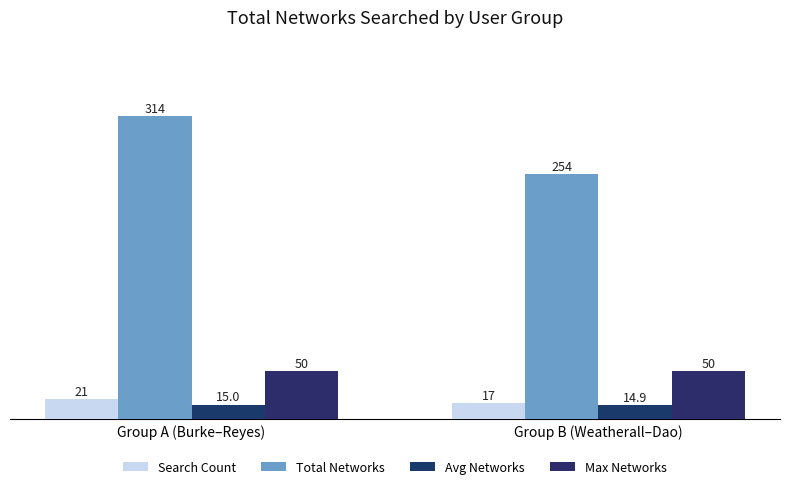

At how many categories does at least one series exceed 276?

1